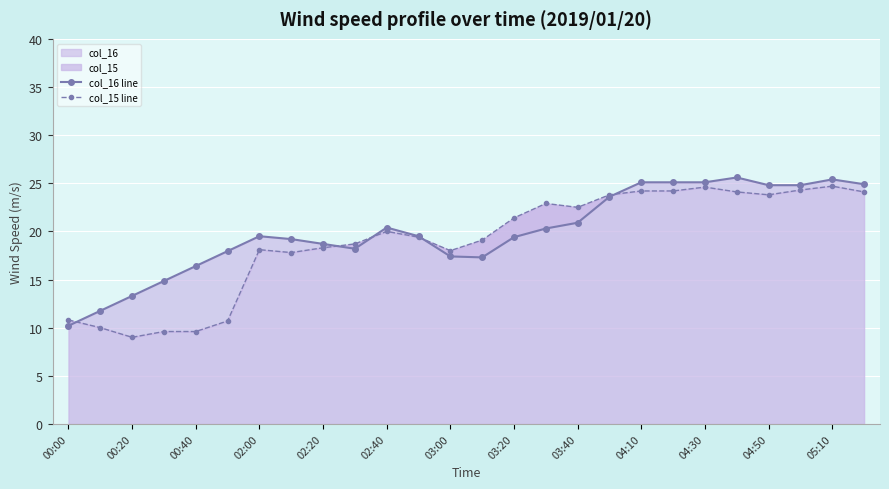

Which series has the largest range (max minus min)?

col_15 line